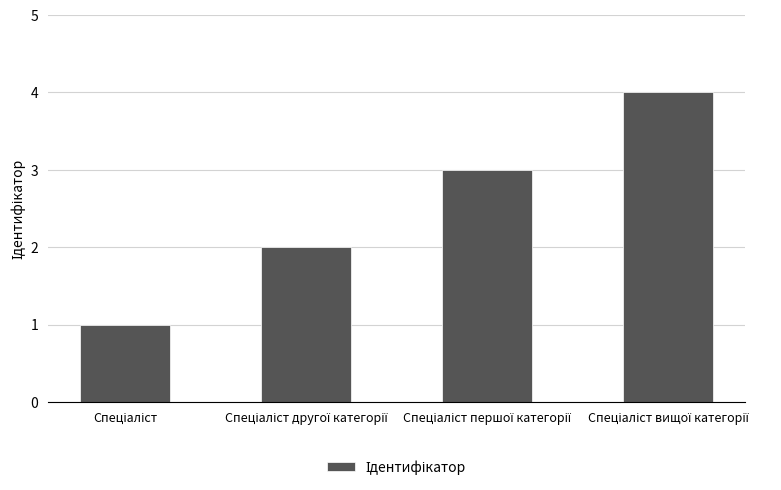

How many categories are shown in the chart?

4